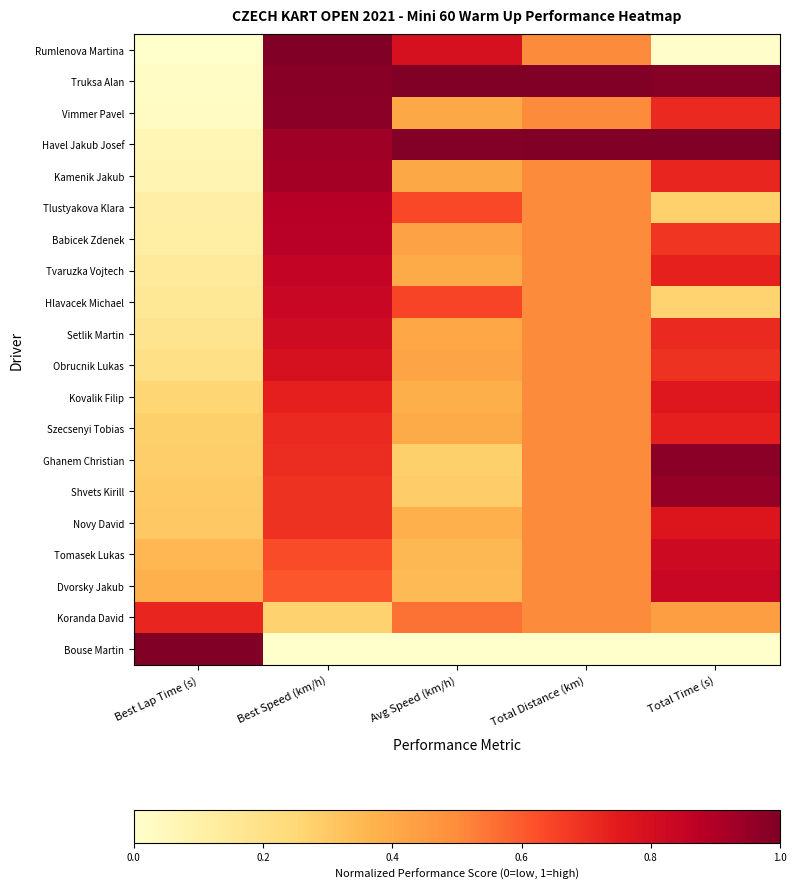

Rank the series at Total Distance (km) from lowest to highest value.

Bouse Martin, Rumlenova Martina, Vimmer Pavel, Kamenik Jakub, Tlustyakova Klara, Babicek Zdenek, Tvaruzka Vojtech, Hlavacek Michael, Setlik Martin, Obrucnik Lukas, Kovalik Filip, Szecsenyi Tobias, Ghanem Christian, Shvets Kirill, Novy David, Tomasek Lukas, Dvorsky Jakub, Koranda David, Truksa Alan, Havel Jakub Josef